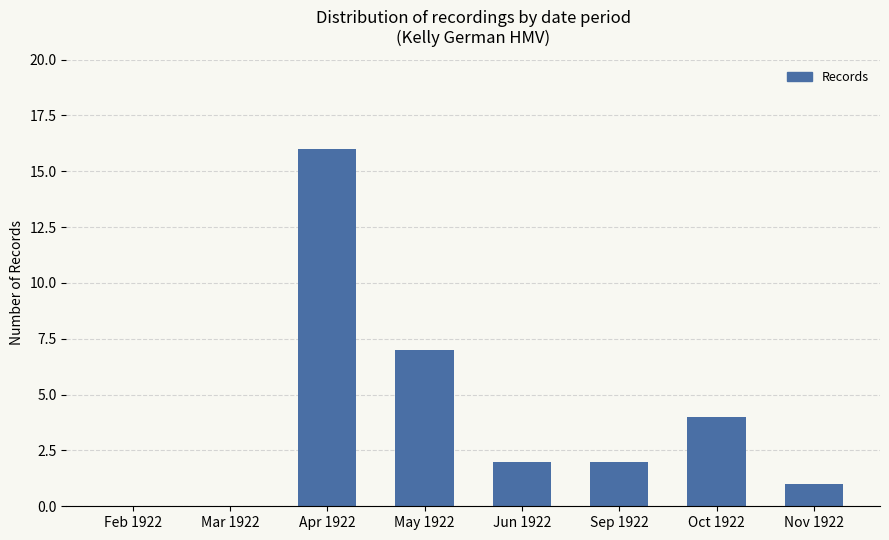

How many data points does each series have?

8